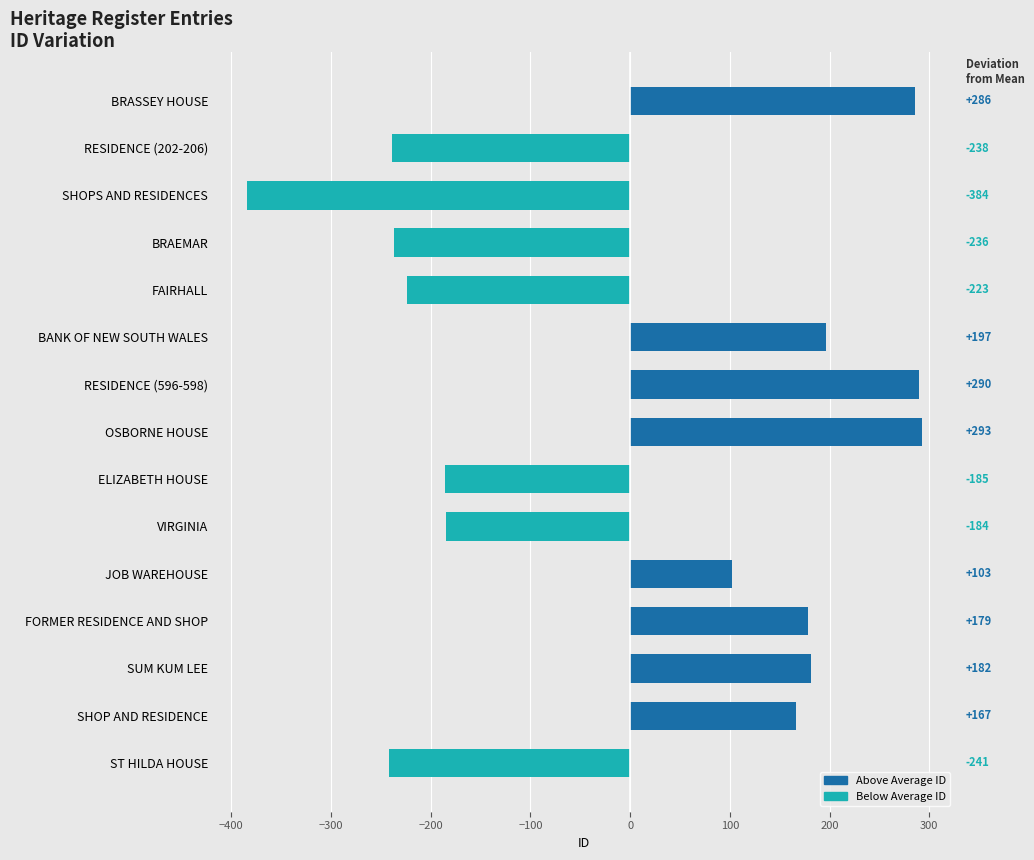

Rank the categories by value from highest to lowest.

OSBORNE HOUSE, RESIDENCE (596-598), BRASSEY HOUSE, BANK OF NEW SOUTH WALES, SUM KUM LEE, FORMER RESIDENCE AND SHOP, SHOP AND RESIDENCE, JOB WAREHOUSE, VIRGINIA, ELIZABETH HOUSE, FAIRHALL, BRAEMAR, RESIDENCE (202-206), ST HILDA HOUSE, SHOPS AND RESIDENCES